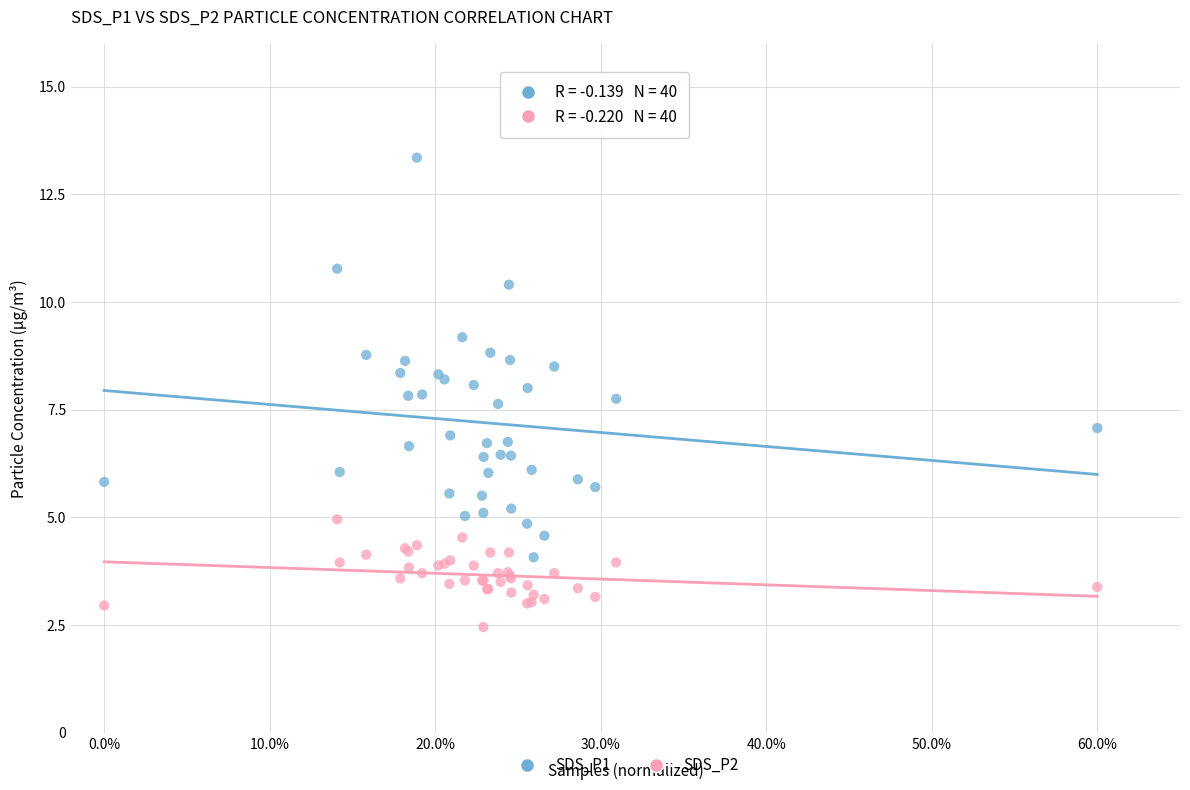

Which series reaches the maximum Y coordinate?

SDS_P1